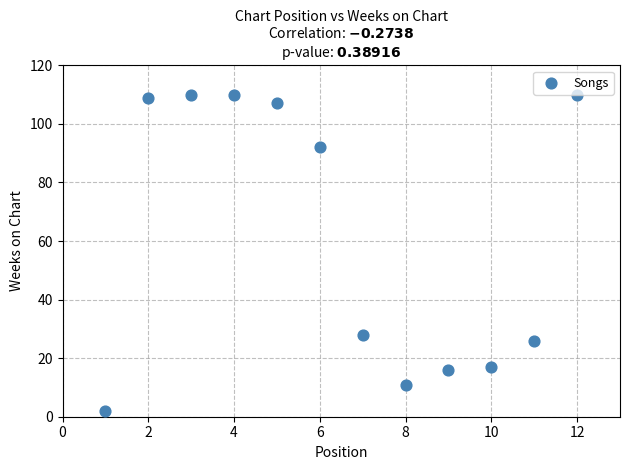

What Y value in the scatter plot is closest to 56?

28